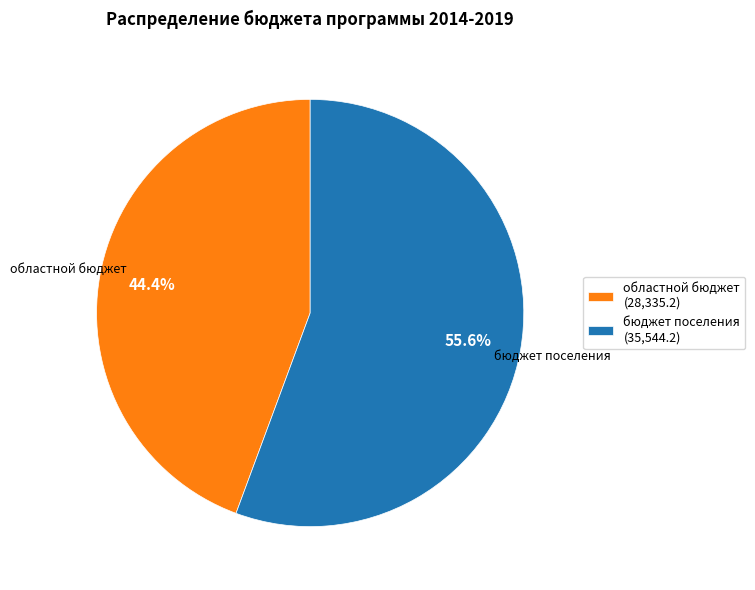

Which slice represents more than half of the pie?

бюджет поселения (35,544.2)